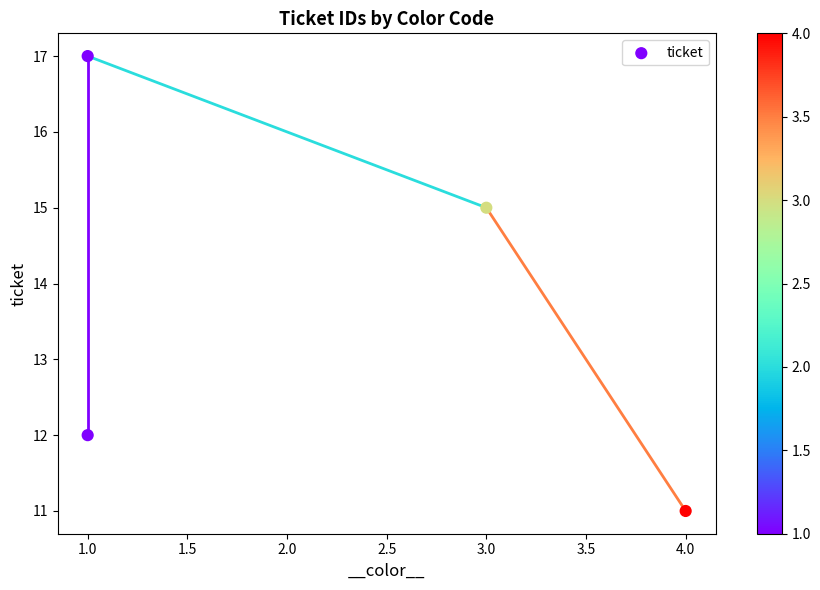

What is the average Y value?

14